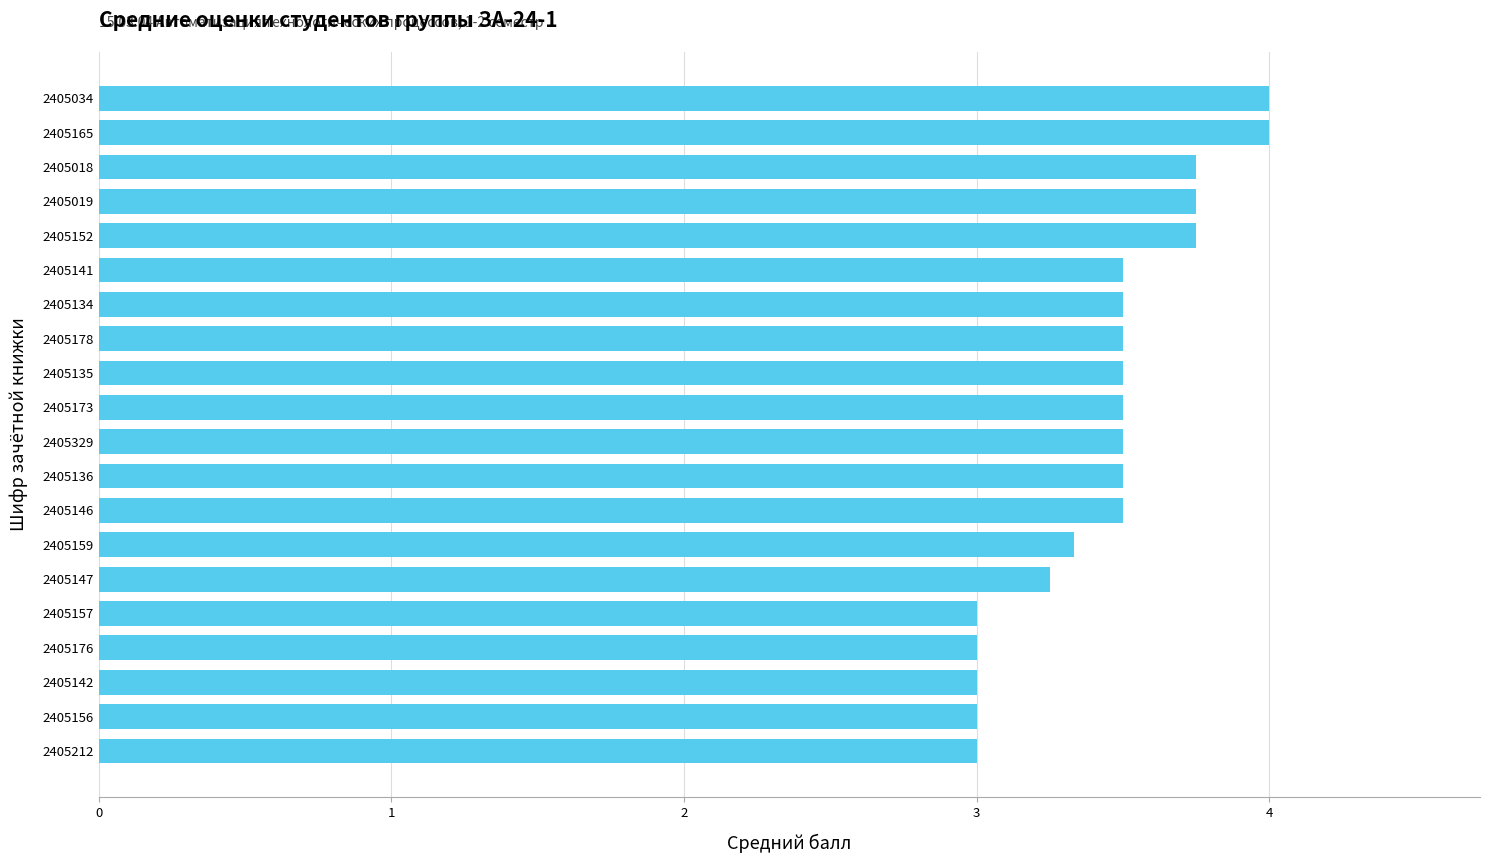

What is the greatest value displayed?

4.0